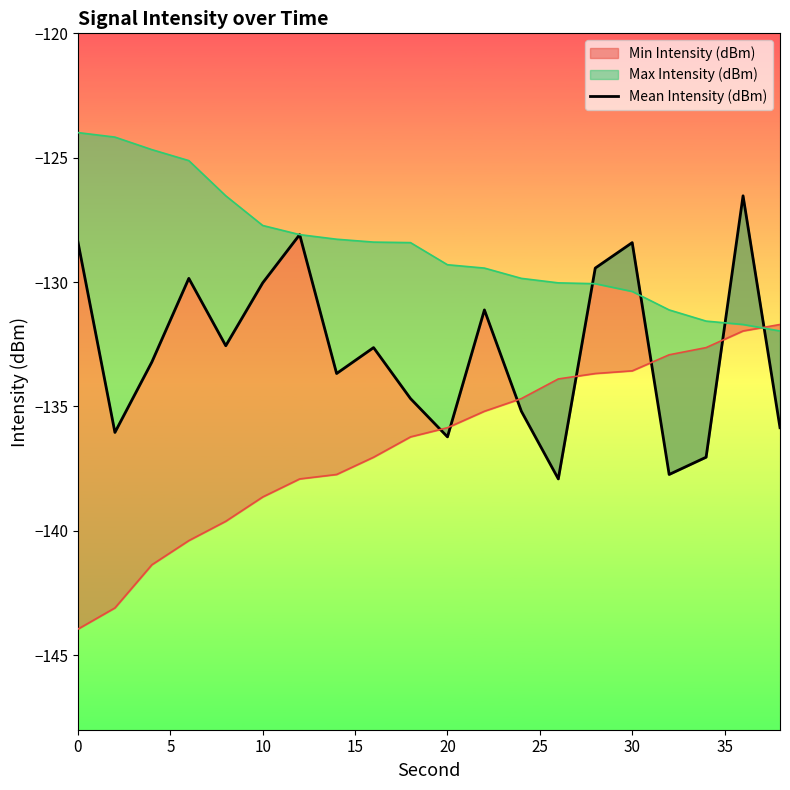

How many points are lower than both their immediate neighbors (excluding endpoints)?

6